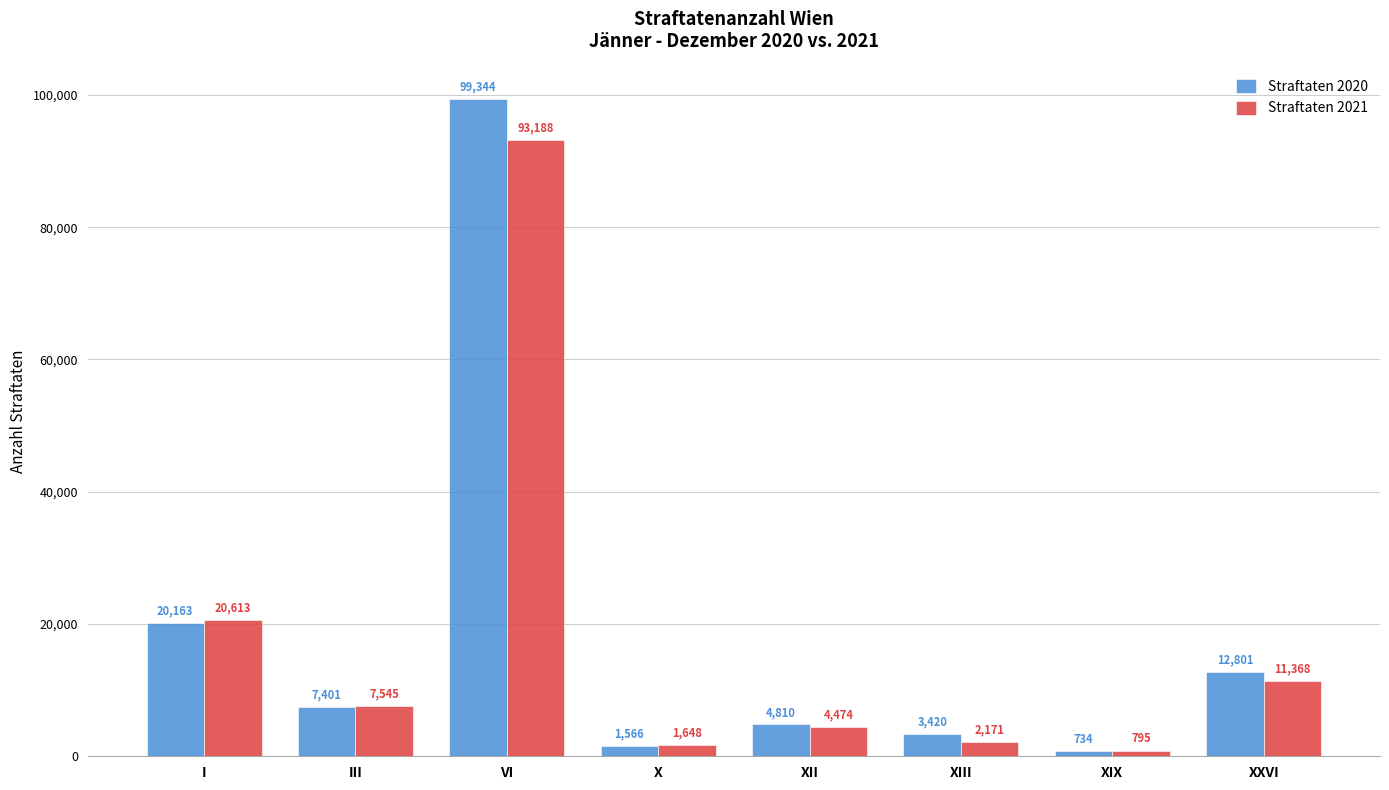

Reading left to right, list all the values displayed in this chart.

Straftaten 2020: 20163	7401	99344	1566	4810	3420	734	12801
Straftaten 2021: 20613	7545	93188	1648	4474	2171	795	11368